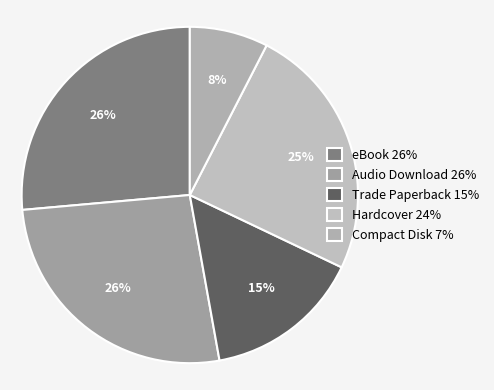

What is the smallest slice in the pie chart?

Compact Disk